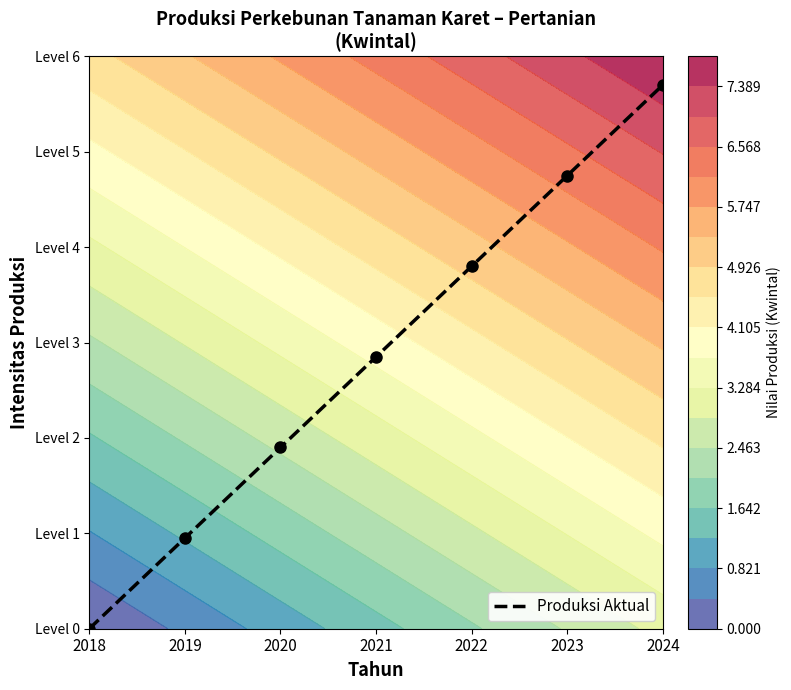

List the labels in order of value, smallest first.

2018, 2019, 2020, 2021, 2022, 2023, 2024